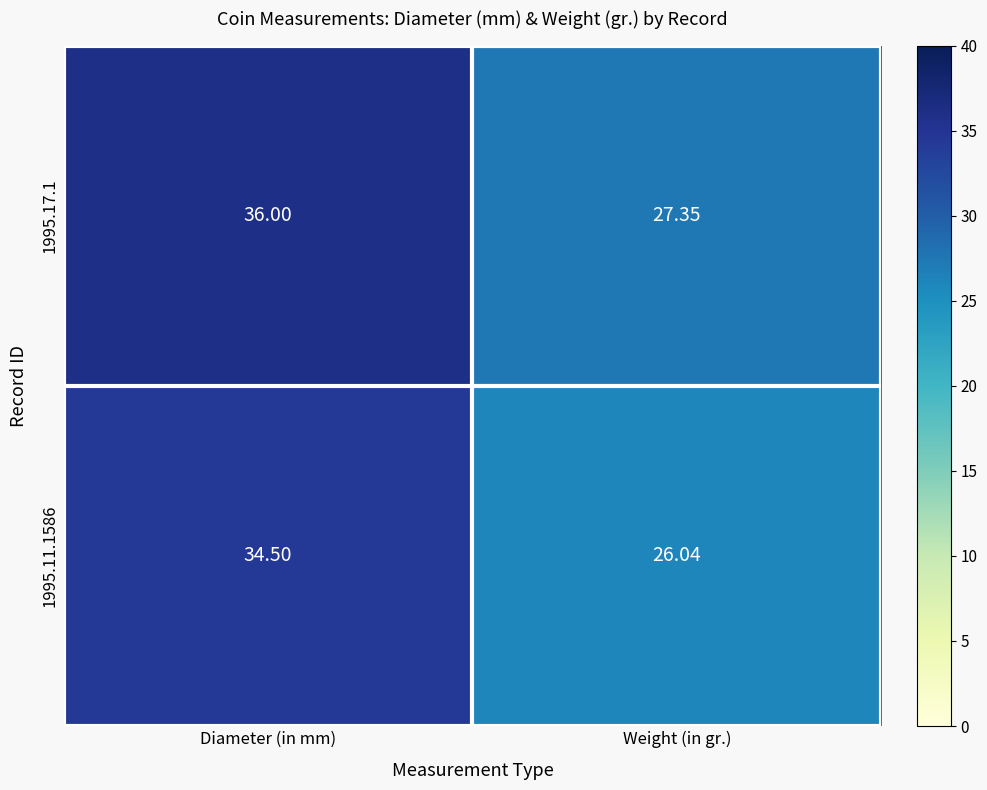

List the series in order of their overall mean, lowest first.

1995.11.1586, 1995.17.1